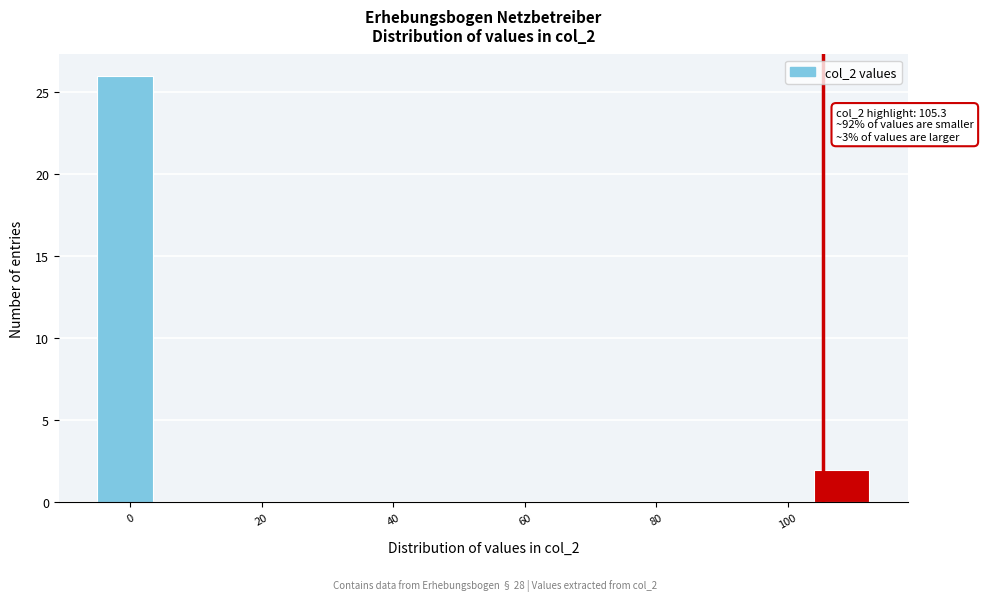

Over which range of the x-axis is the bar tallest?

-4 to 4